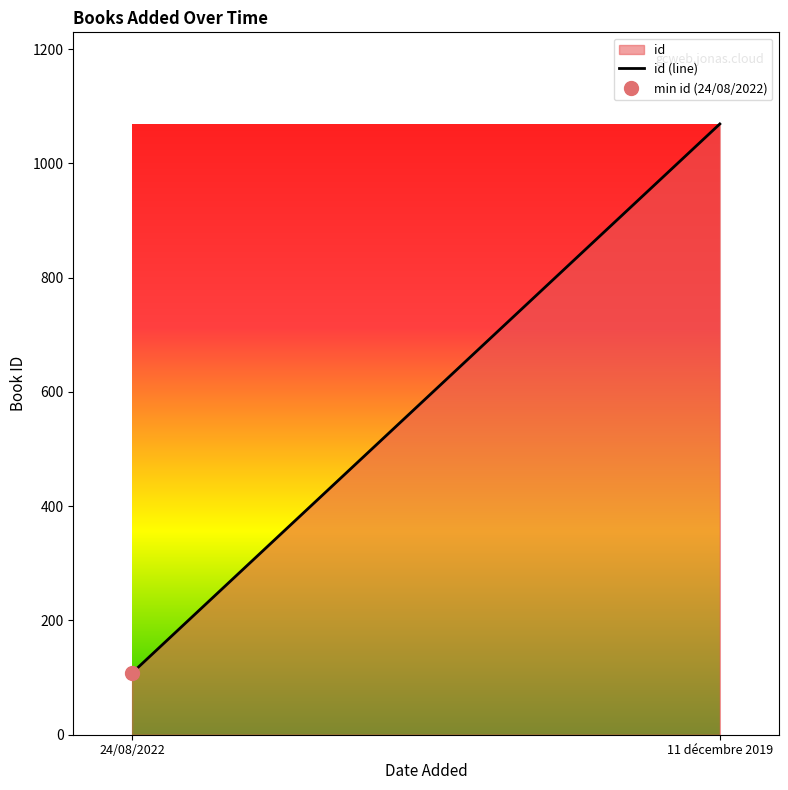

Rank the categories by value from highest to lowest.

11 décembre 2019, 24/08/2022